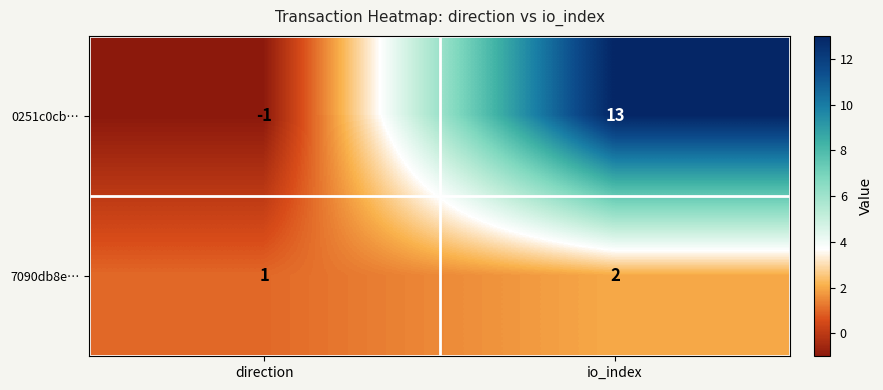

What is the sum of the 7090db8e… values at direction and io_index?

3